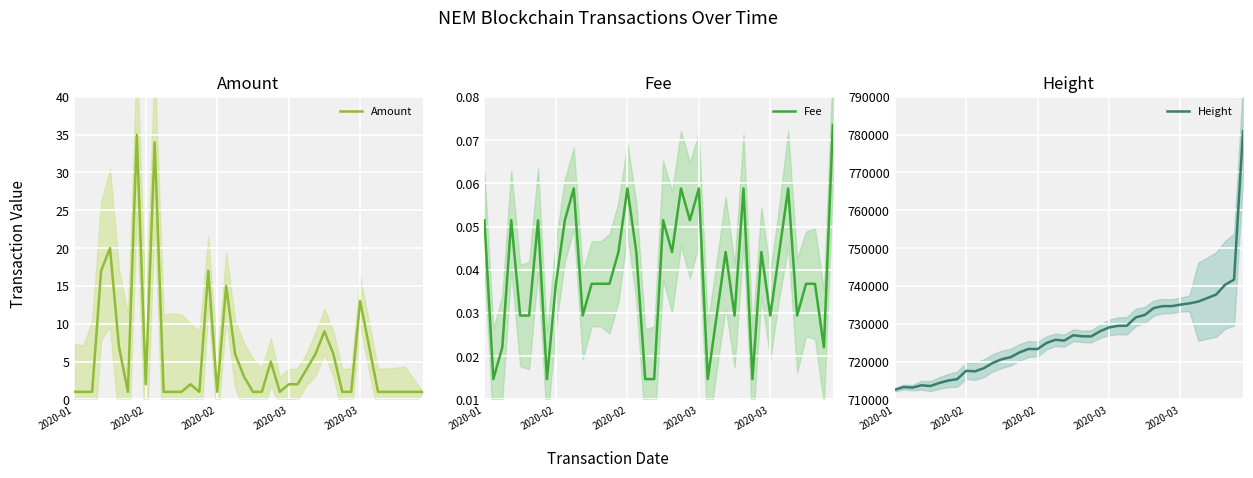

Does the chart display data point markers on the line(s)?

No